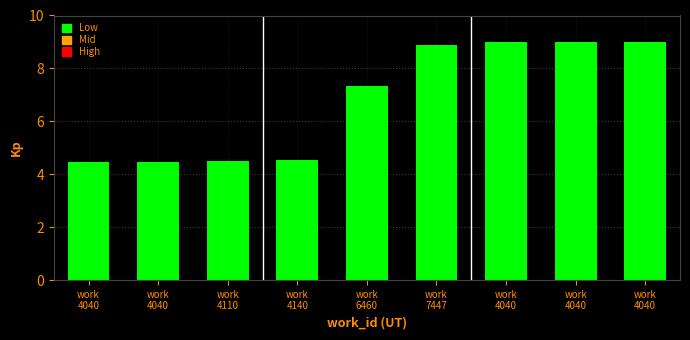

What is the difference between the second highest and minimum values?

4.5